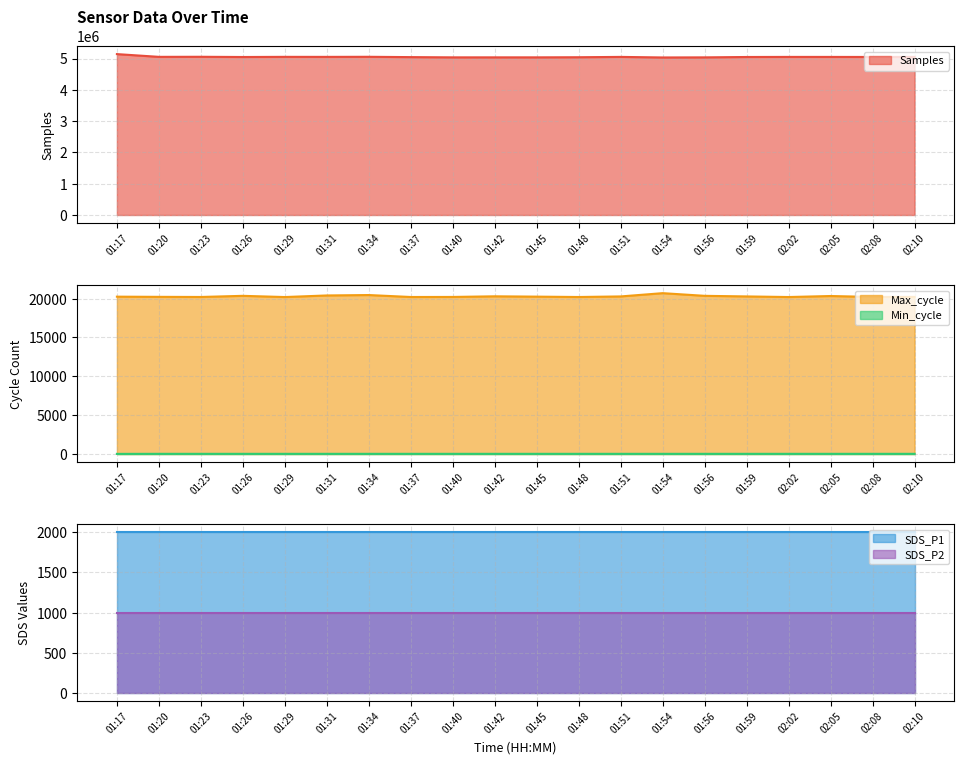

True or false: Samples has a value of 2042905 at 01:17.

False